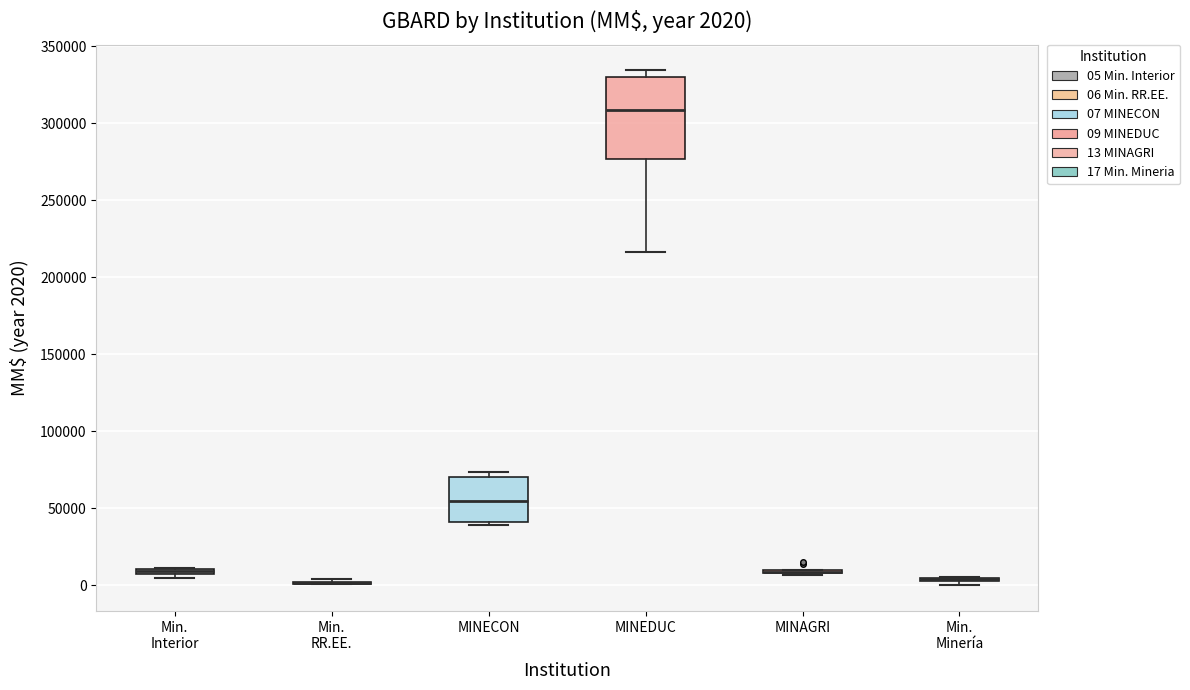

Comparing the boxes themselves (not the whiskers), which one is the tallest?

MINEDUC